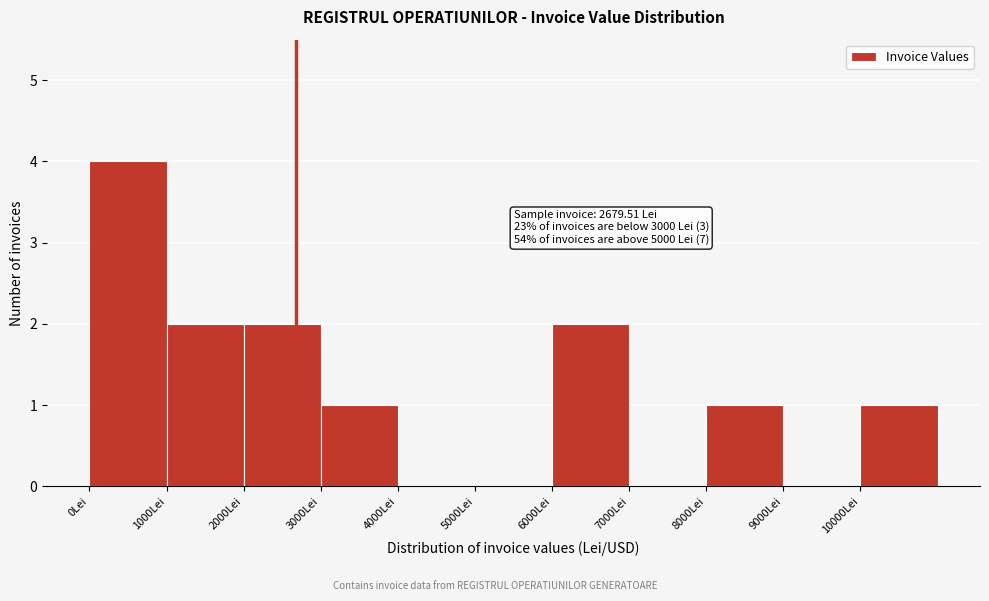

Over which range of the x-axis is the bar tallest?

0 to 1000